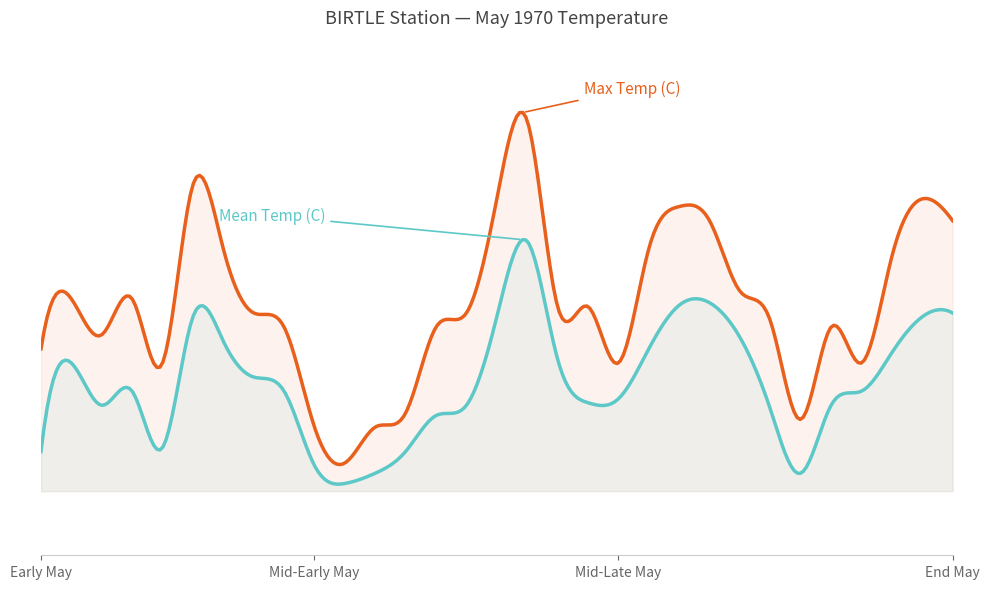

Which series has the largest range (max minus min)?

Max Temp (C)